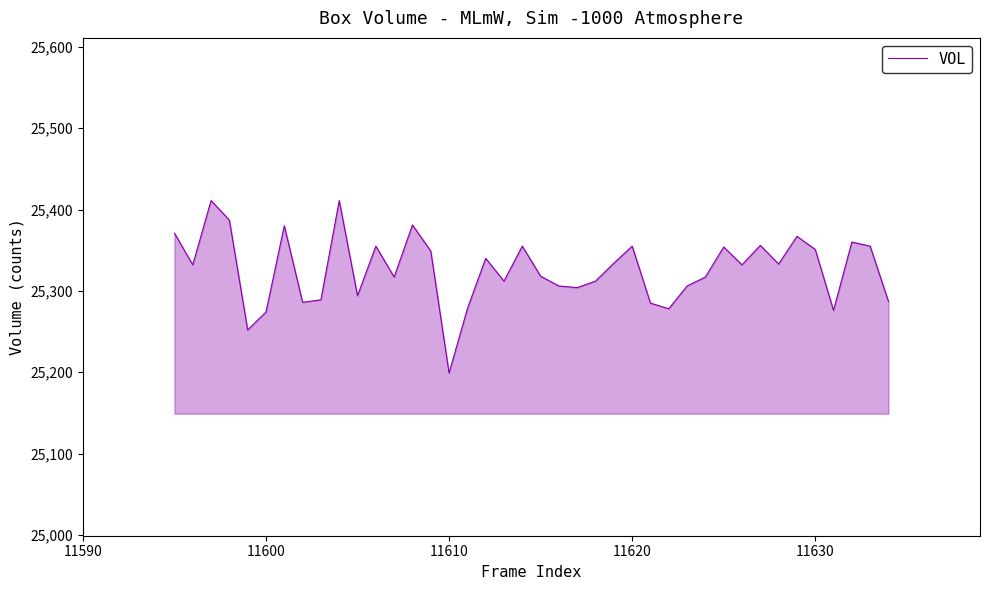

Does the chart have visible grid lines?

No